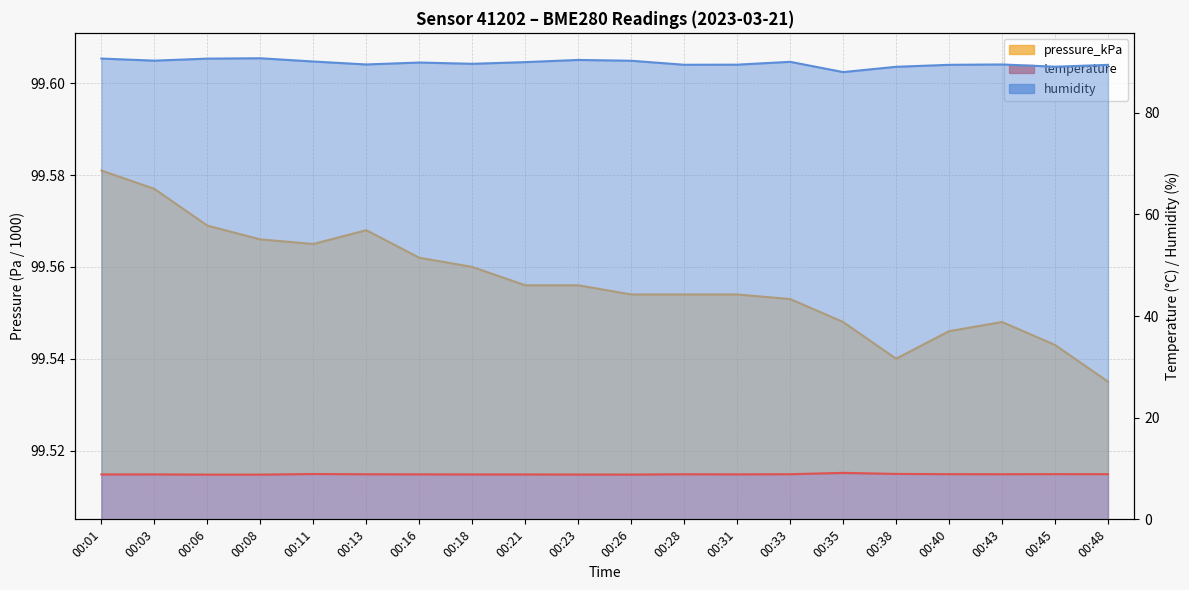

True or false: humidity and temperature intersect in this chart.

False